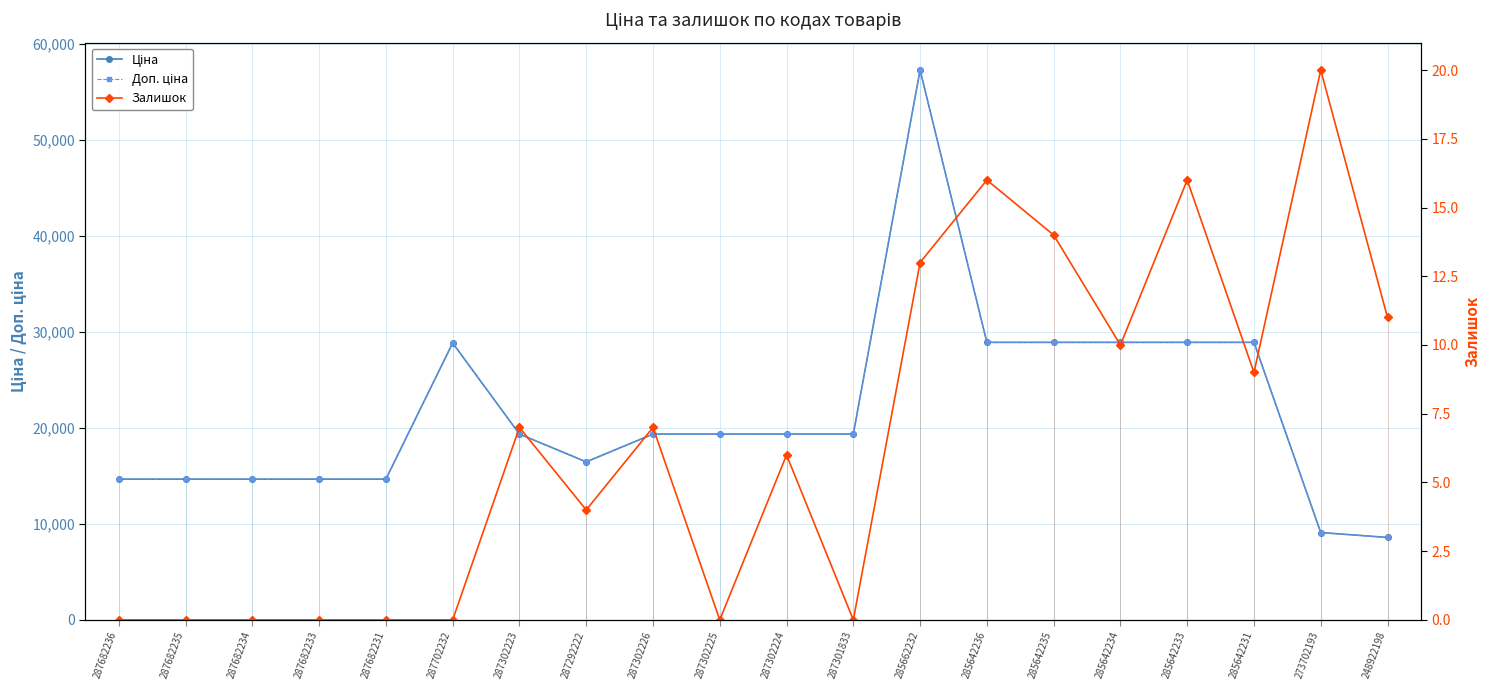

True or false: Ціна has more than 2 interior local peaks.

False